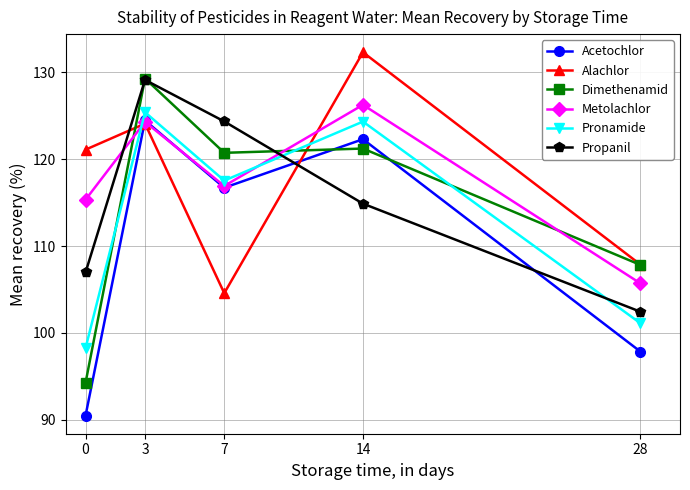

How many lines are shown in the chart?

6